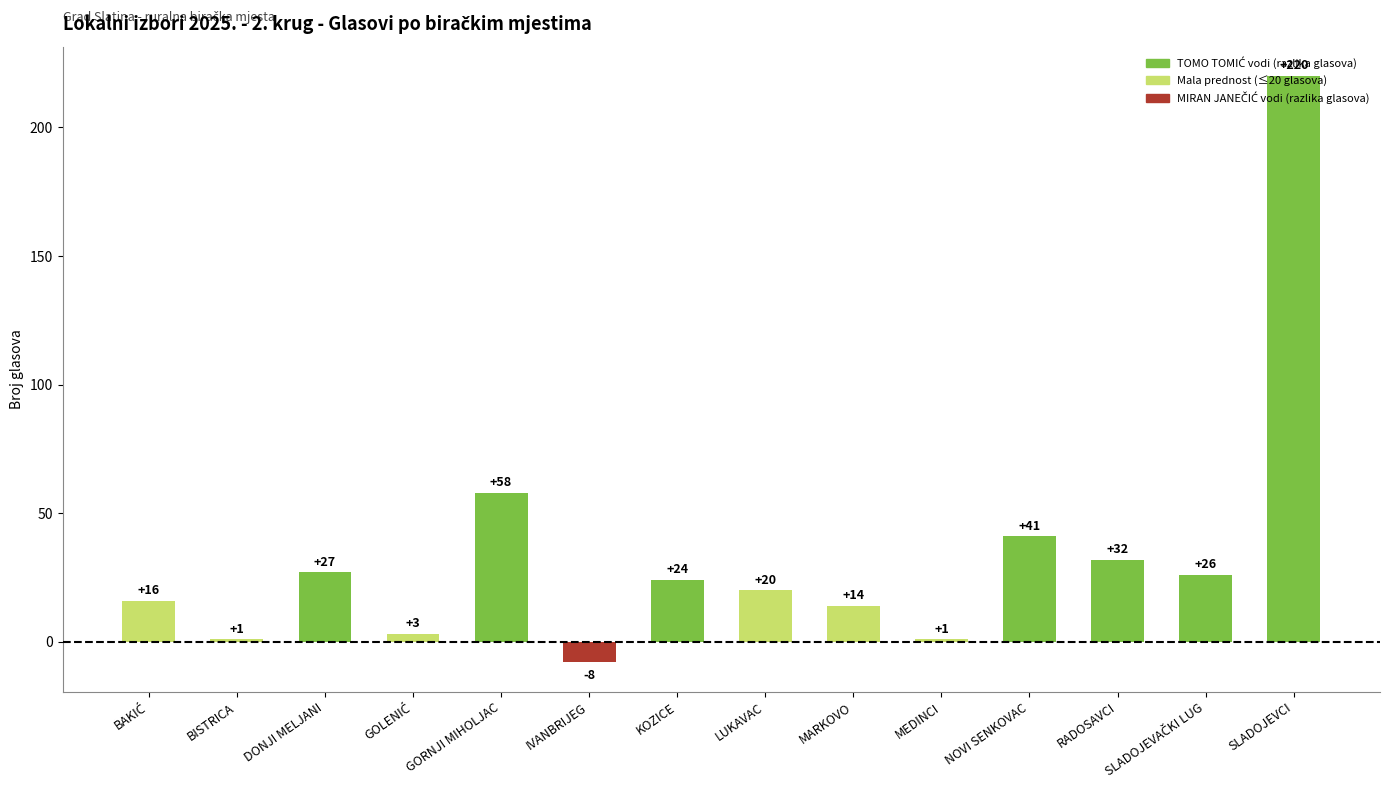

What is the difference between the second highest and minimum values?

66